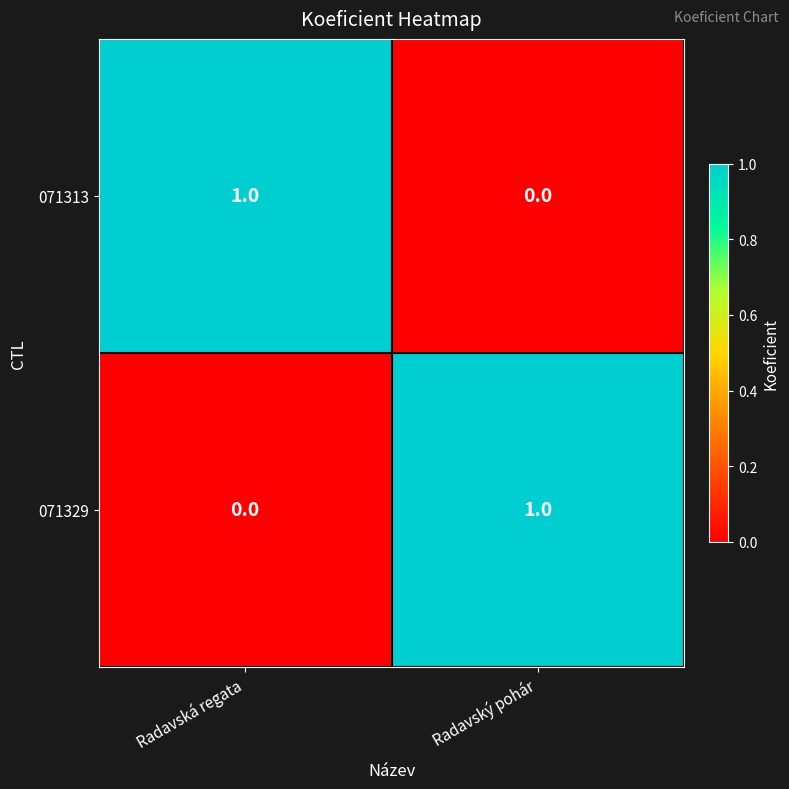

Is the value of 071329 at Radavská regata greater than the value of 071313 at Radavská regata?

No